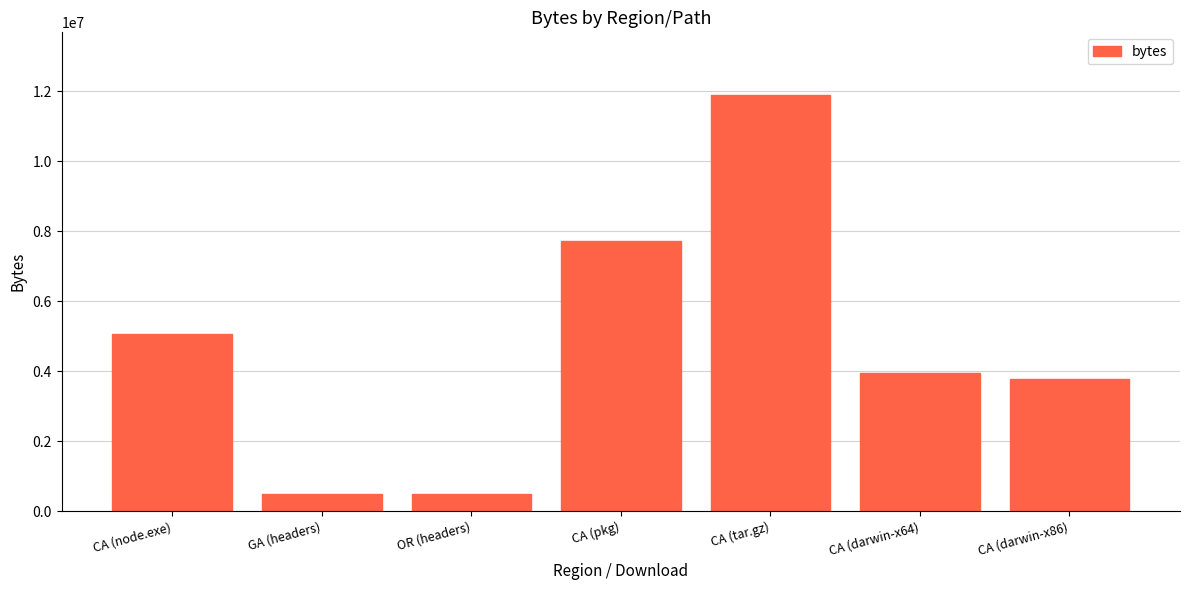

Where does the data first go above 3960998?

CA (node.exe)